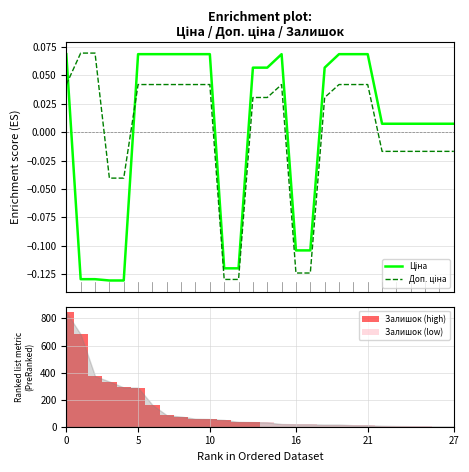

At which label does Доп. ціна reach its minimum?

11